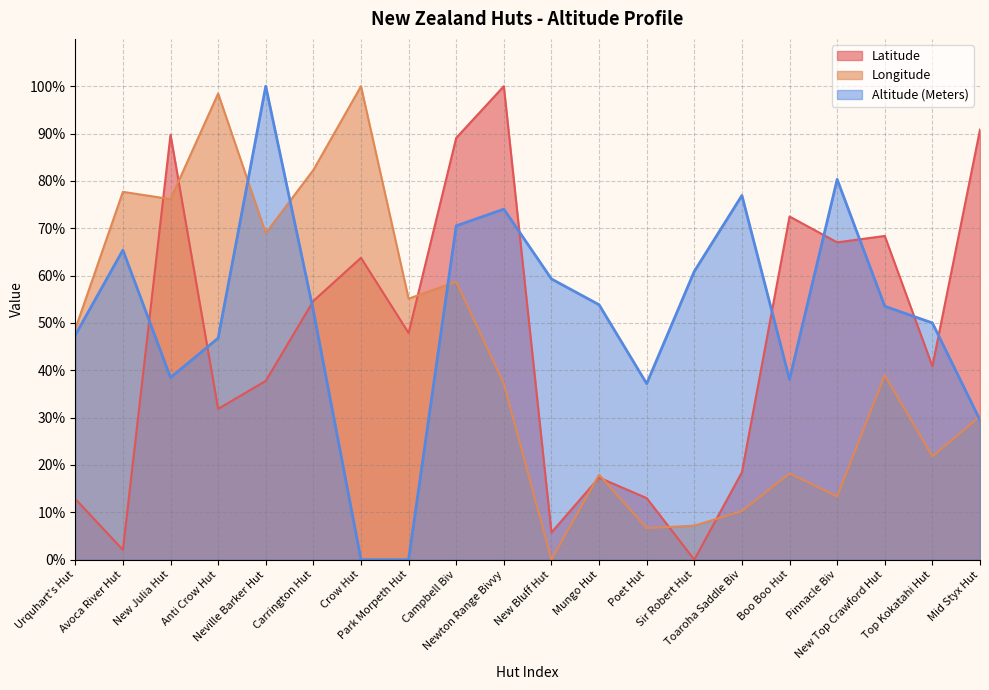

What is the sum of the Longitude values at Top Kokatahi Hut and Poet Hut?

28.5